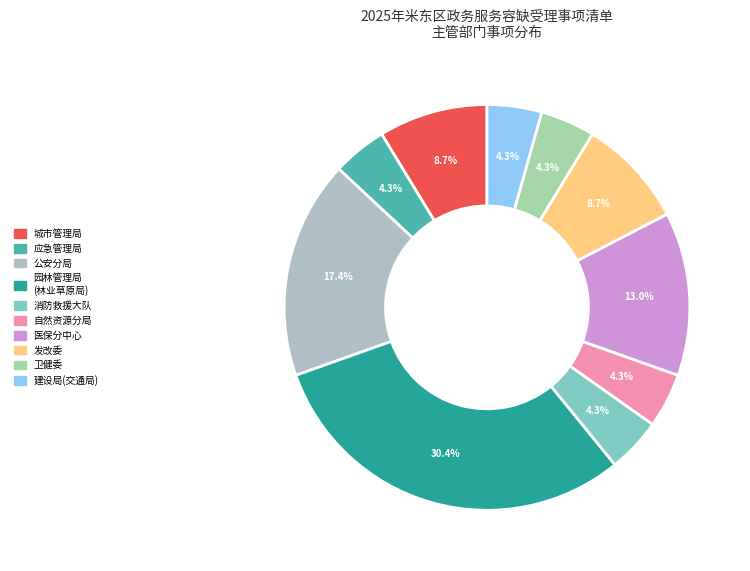

How many segments does this pie chart have?

10